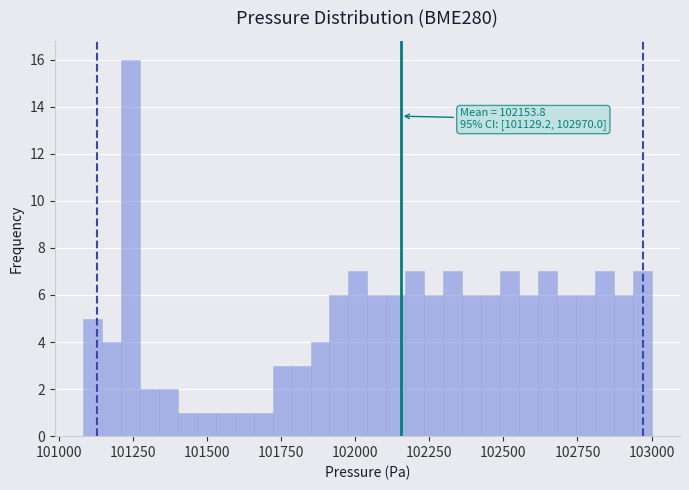

Around what value on the x-axis is the tallest bar? Give the approximate position of its centre, as read against the axis.

101250